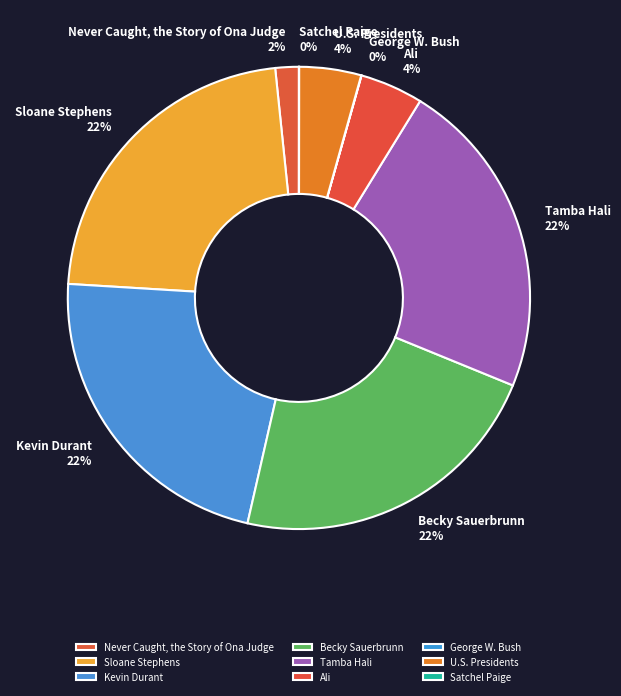

Which has a higher value, Never Caught, the Story of Ona Judge or Ali?

Ali